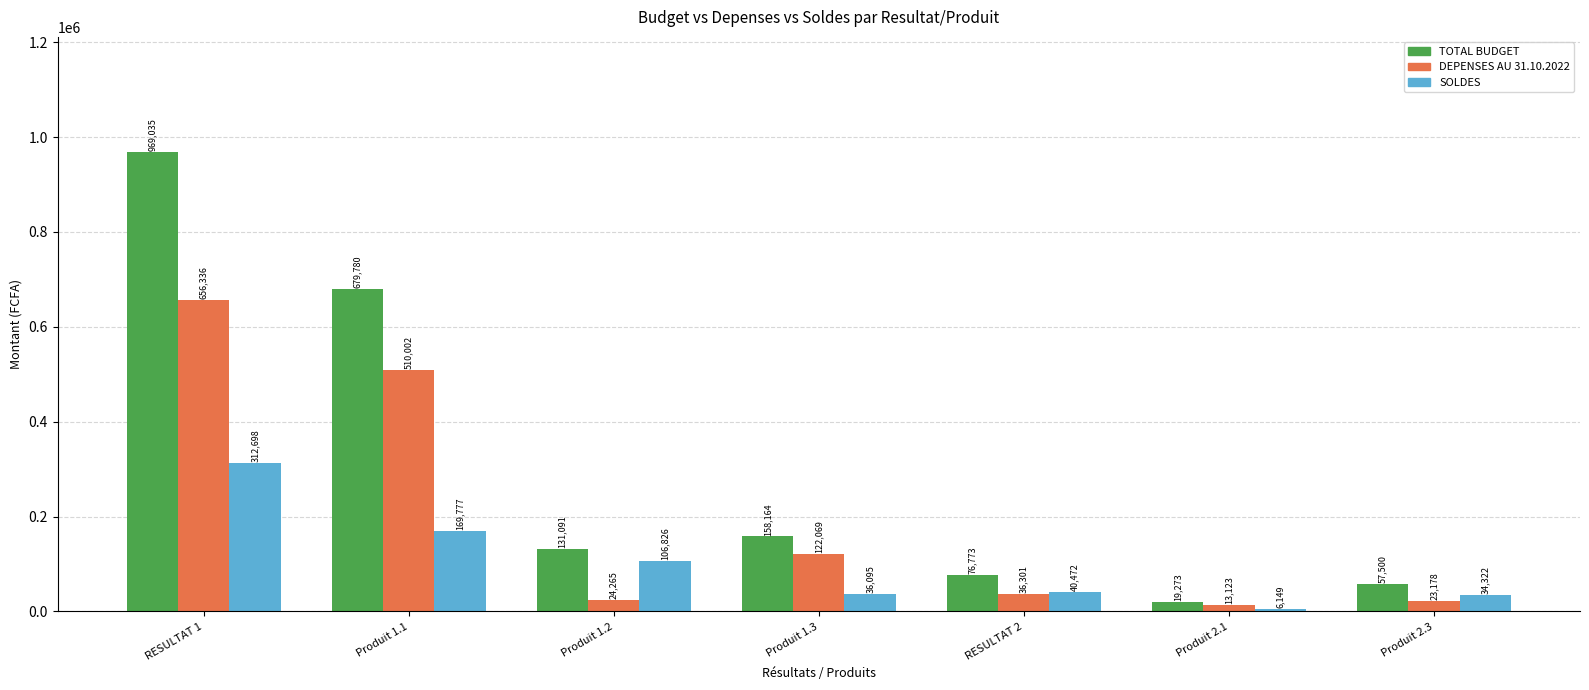

What is the sum of the DEPENSES AU 31.10.2022 values at Produit 1.2 and RESULTAT 1?

680601.2